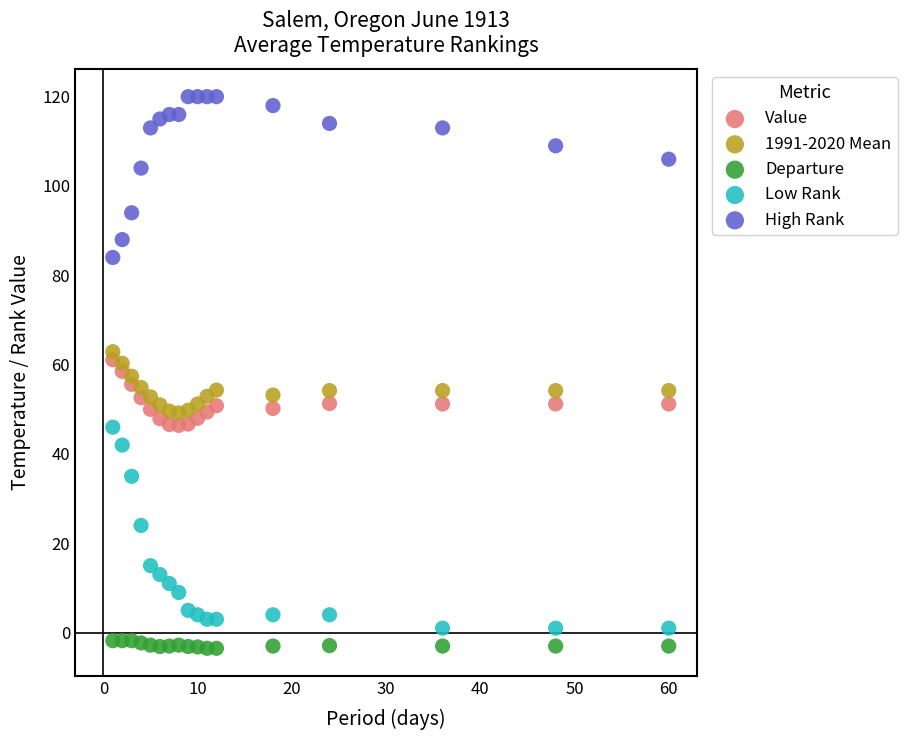

Across all data points, what is the range of Y values (max minus min)?

123.5